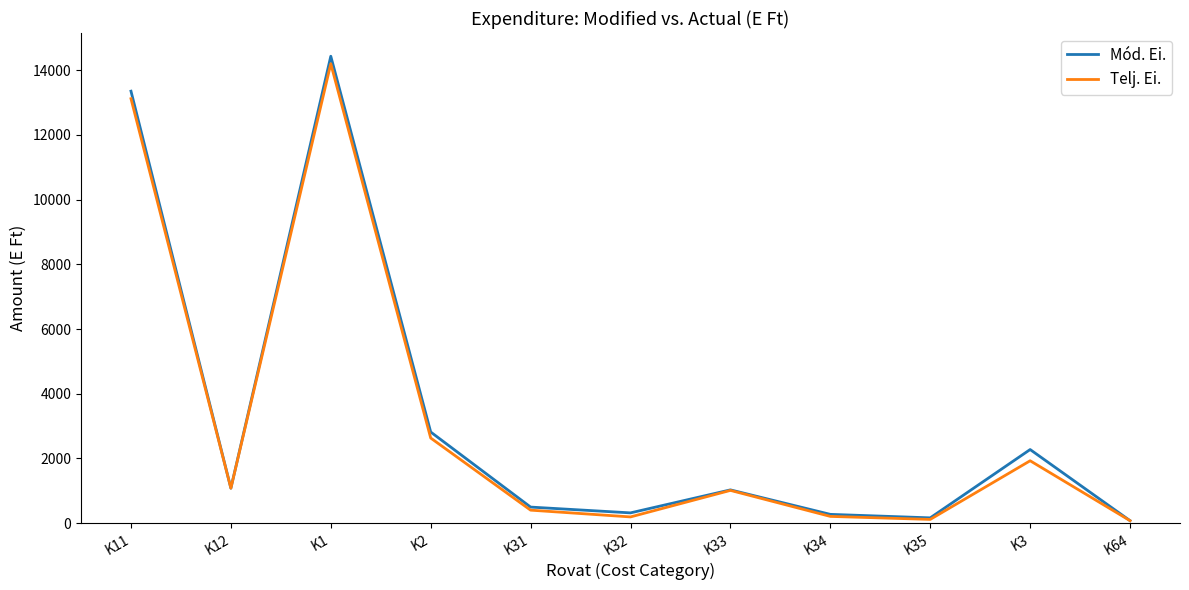

How many lines are shown in the chart?

2